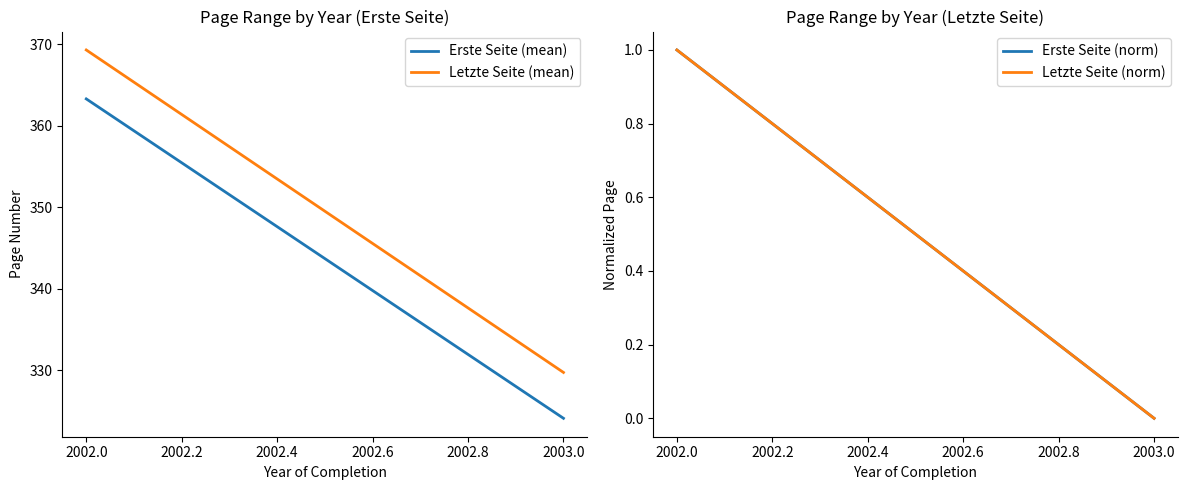

At 2002.0, list the series in order from largest to smallest.

Letzte Seite (mean), Erste Seite (mean), Erste Seite (norm), Letzte Seite (norm)